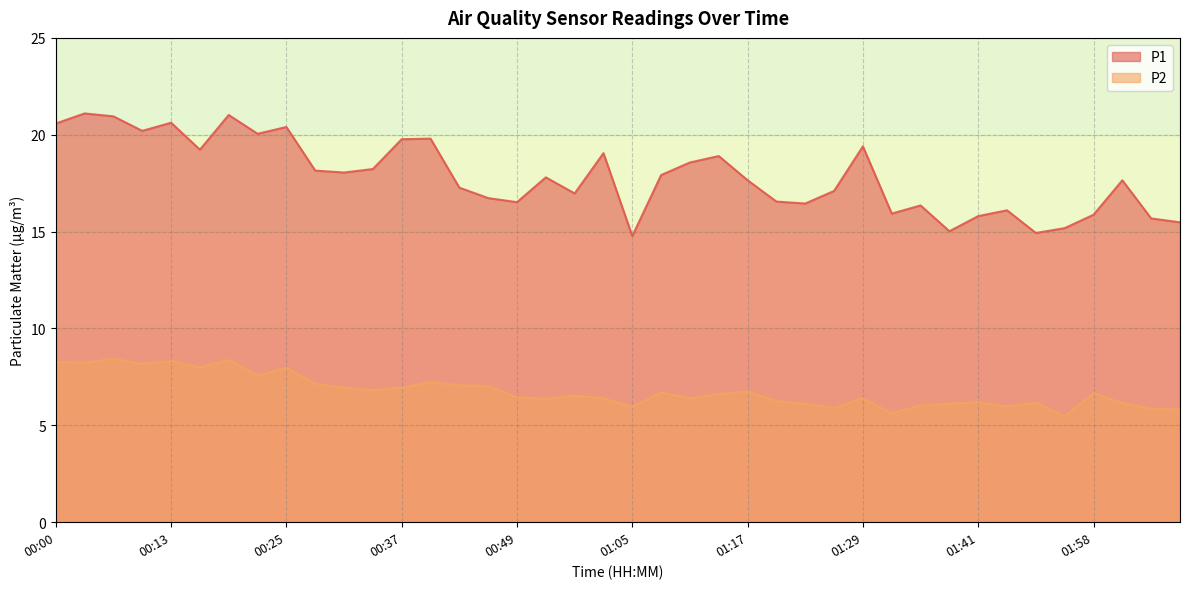

At how many categories does at least one series exceed 8?

40